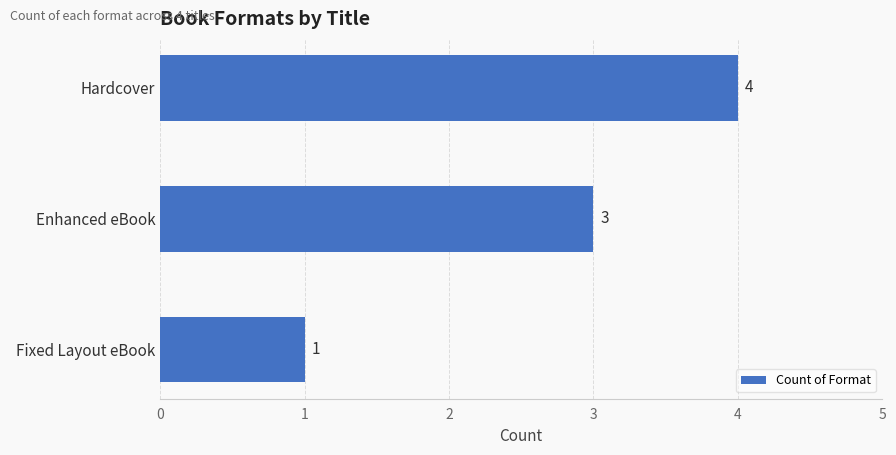

Read the value at Hardcover.

4